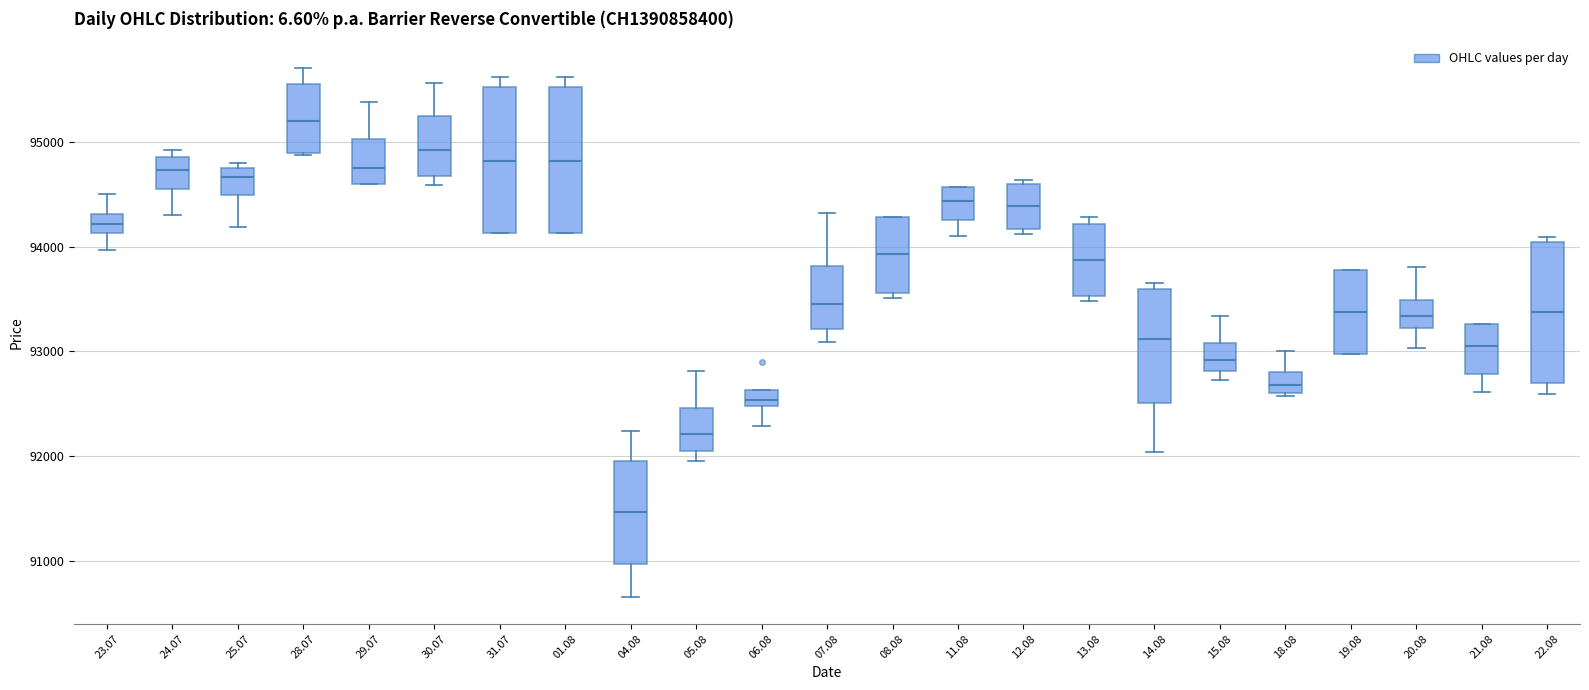

Reading left to right, transcribe this box plot: for each box, give where its median line is, the range the box spans, and where its two whiskers end, as read against the y-axis. The values are not printed on the chart, so give them approximately, as read against the axis.

23.07: median 94200, box 94100 to 94300, whiskers 94000 to 94500
24.07: median 94700, box 94500 to 94900, whiskers 94300 to 94900 (just above the box's upper edge)
25.07: median 94700 (just below the box's upper edge), box 94500 to 94700, whiskers 94200 to 94800
28.07: median 95200, box 94900 to 95600, whiskers 94900 to 95700
29.07: median 94800, box 94600 to 95000, whiskers 94600 to 95400
30.07: median 94900, box 94700 to 95200, whiskers 94600 to 95600
31.07: median 94800, box 94100 to 95500, whiskers 94100 to 95600
01.08: median 94800, box 94100 to 95500, whiskers 94100 to 95600
04.08: median 91500, box 91000 to 92000, whiskers 90700 to 92200
05.08: median 92200, box 92000 to 92500, whiskers 92000 (just below the box's lower edge) to 92800
06.08: median 92500 (inside the box), box 92500 to 92600, whiskers 92300 to 92600
07.08: median 93500, box 93200 to 93800, whiskers 93100 to 94300
08.08: median 93900, box 93600 to 94300, whiskers 93500 to 94300
11.08: median 94400, box 94300 to 94600, whiskers 94100 to 94600
12.08: median 94400, box 94200 to 94600, whiskers 94100 to 94600 (just above the box's upper edge)
13.08: median 93900, box 93500 to 94200, whiskers 93500 (just below the box's lower edge) to 94300
14.08: median 93100, box 92500 to 93600, whiskers 92000 to 93700
15.08: median 92900, box 92800 to 93100, whiskers 92700 to 93300
18.08: median 92700, box 92600 to 92800, whiskers 92600 to 93000
19.08: median 93400, box 93000 to 93800, whiskers 93000 to 93800
20.08: median 93300, box 93200 to 93500, whiskers 93000 to 93800
21.08: median 93100, box 92800 to 93300, whiskers 92600 to 93300
22.08: median 93400, box 92700 to 94000, whiskers 92600 to 94100